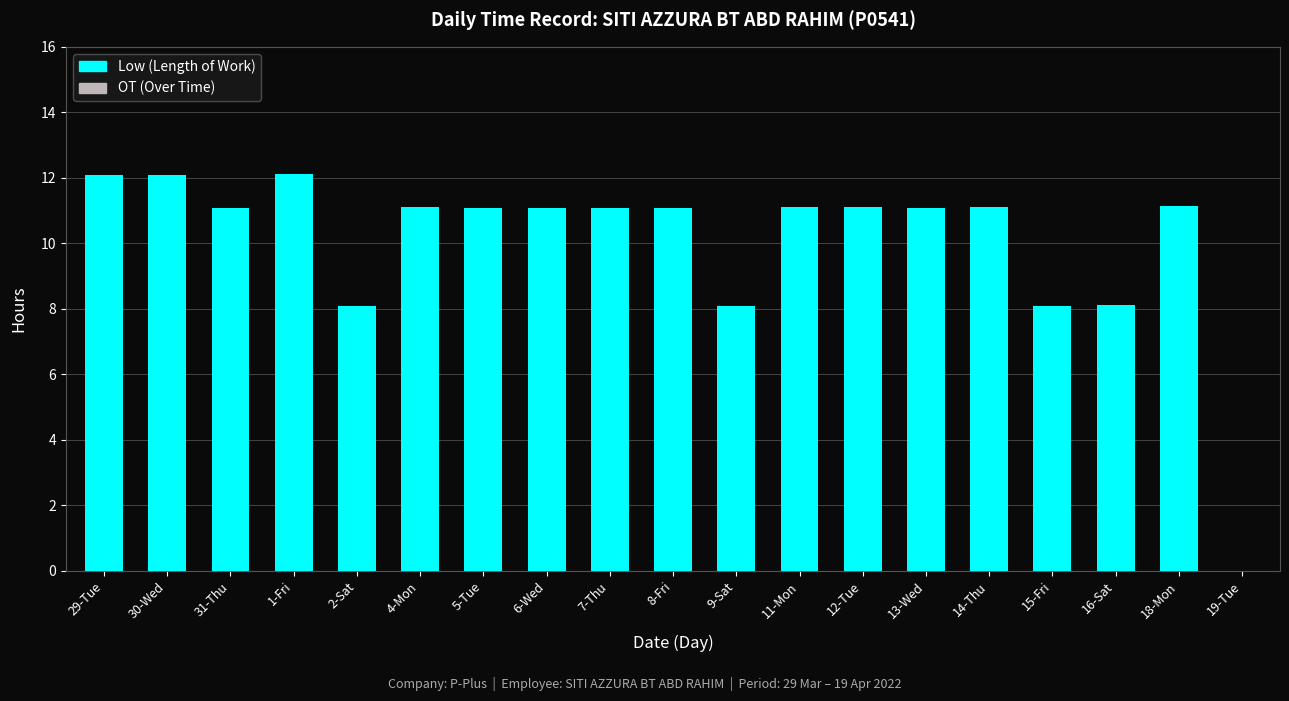

What is the sum of all values?

190.7